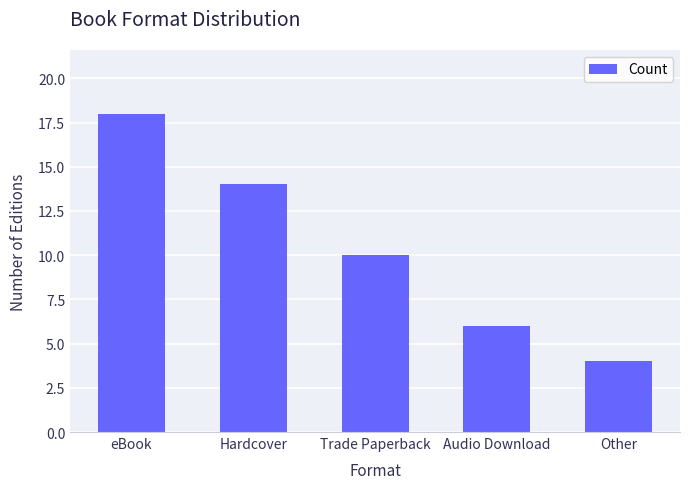

How many bars are there in total?

5